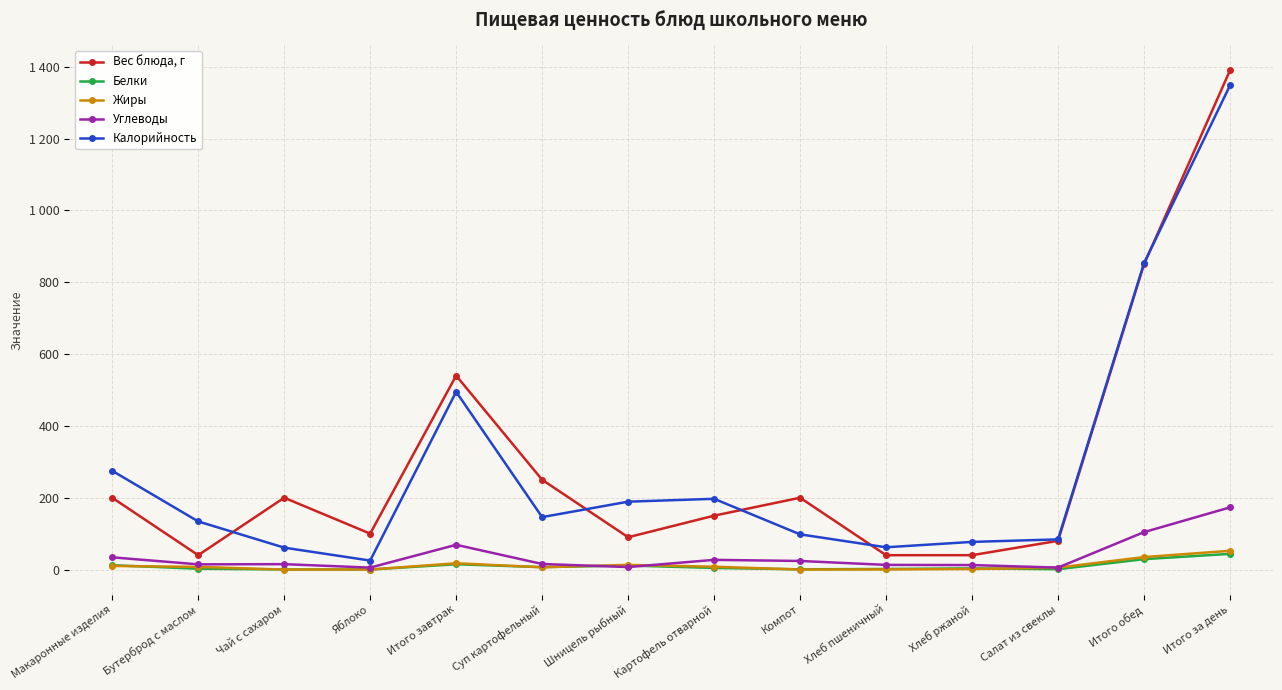

The value of Жиры at Итого за день is 52.2. True or false?

True